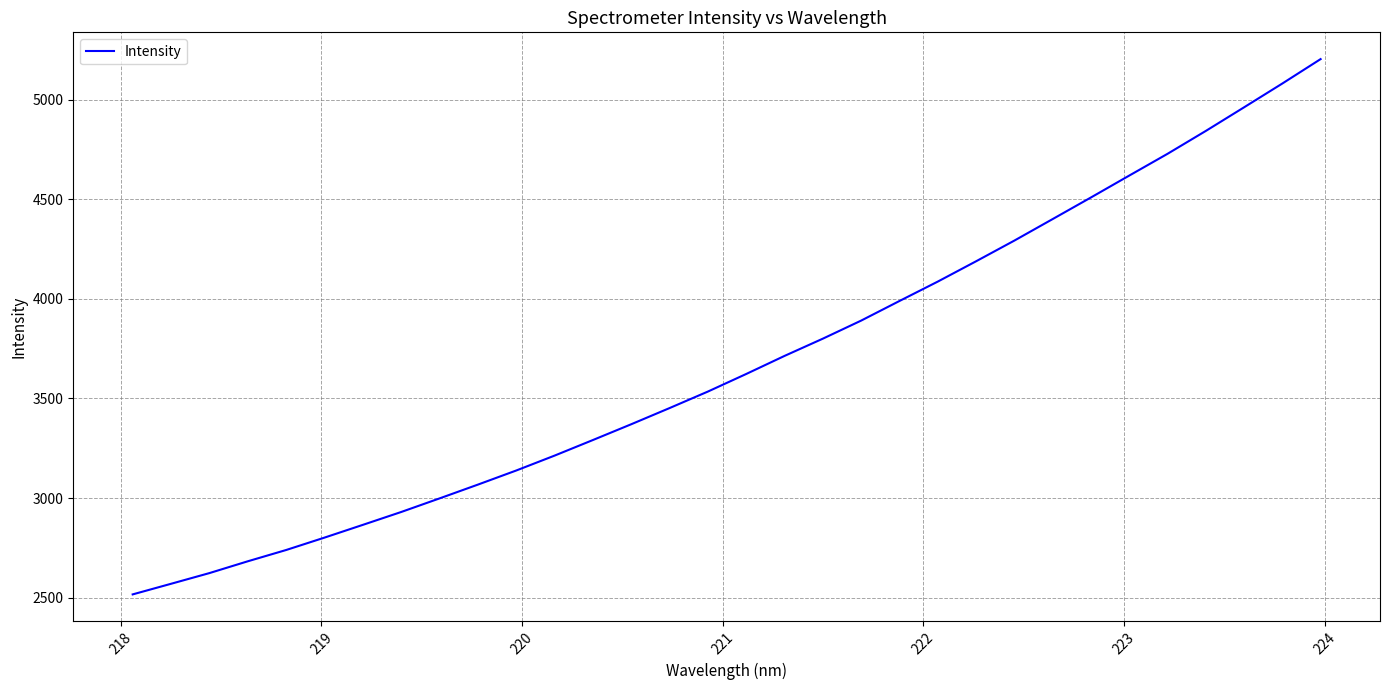

What is the maximum value shown in the chart?

5203.0